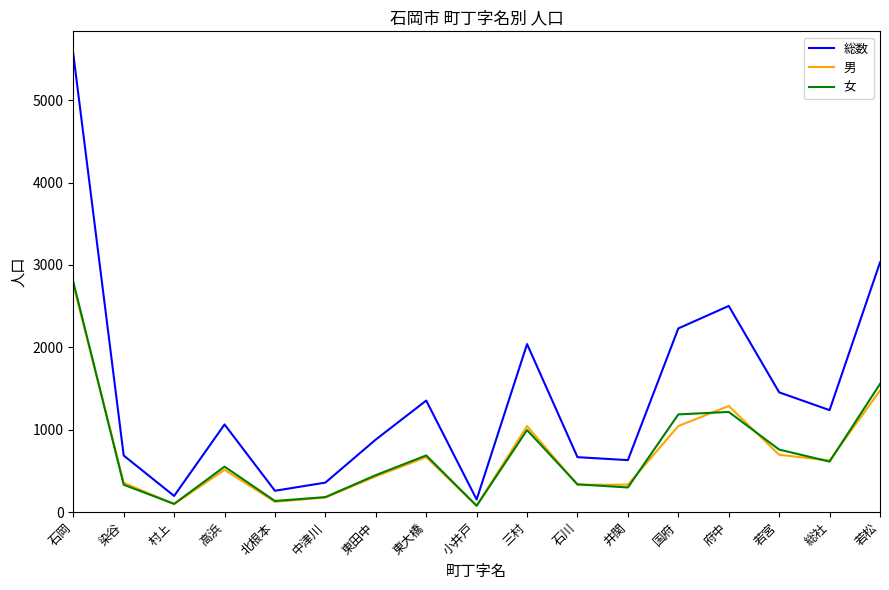

What is the lowest value of the 総数 series?

152